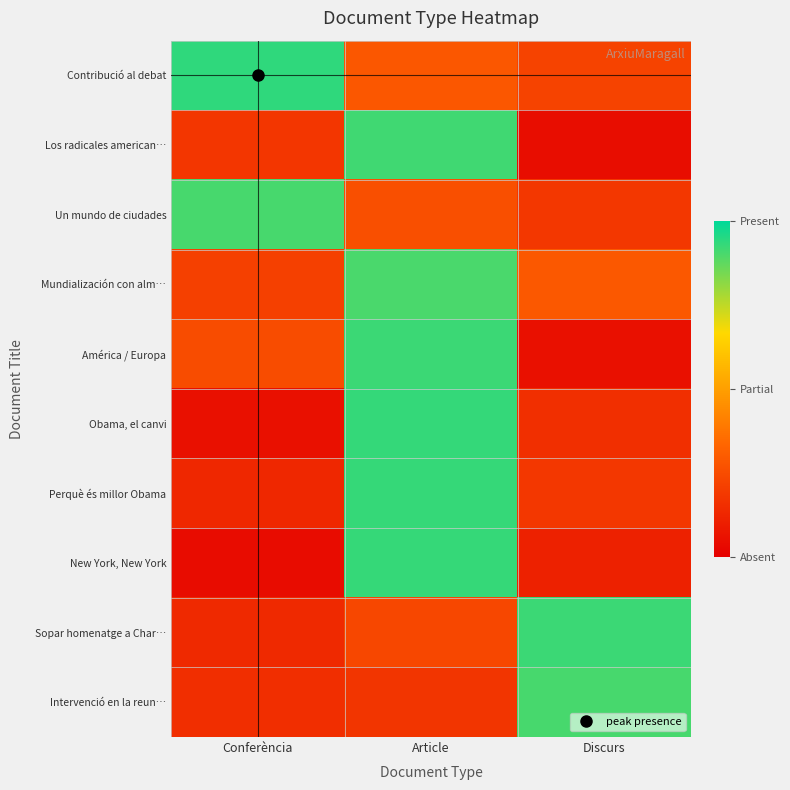

Which label corresponds to the largest value in the chart?

Conferència